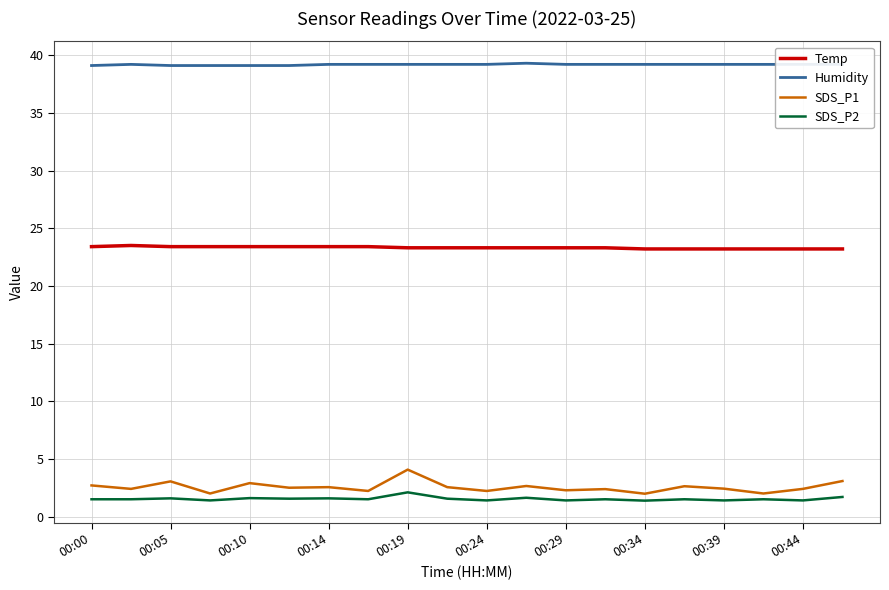

Rank the series by their maximum value, from highest to lowest.

Humidity, Temp, SDS_P1, SDS_P2